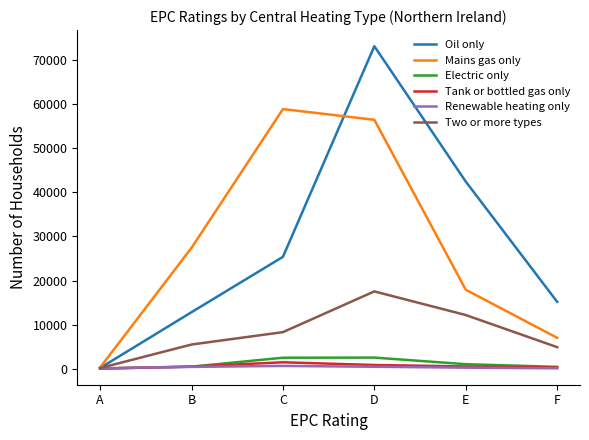

Which series has the widest spread of values?

Oil only